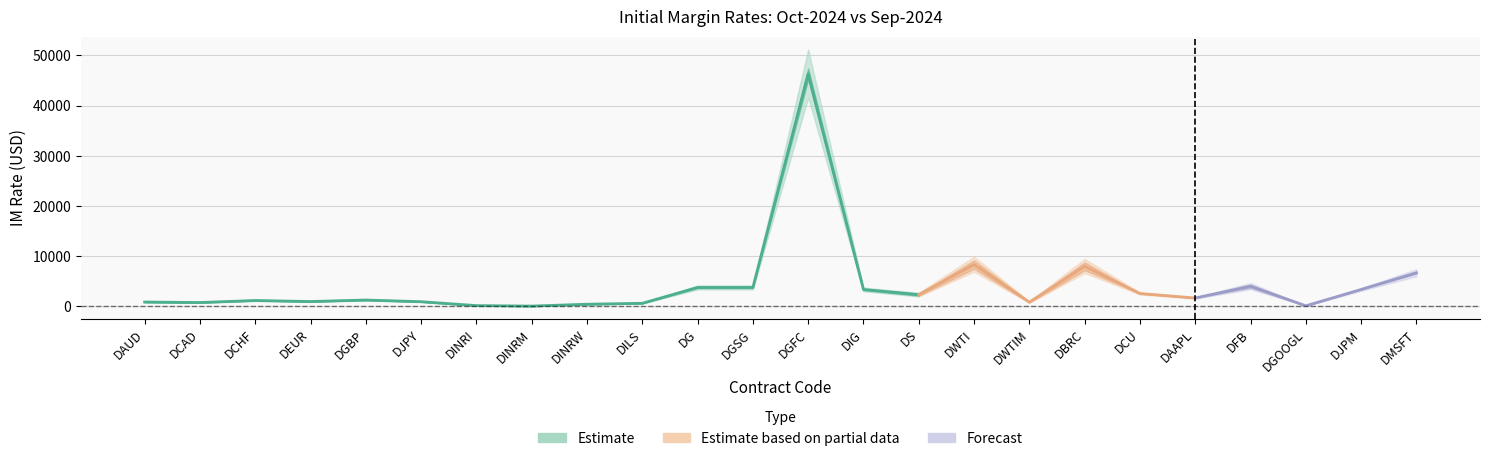

The New IM Rate (Oct-2024) series shows 1250 at DGBP. True or false?

True